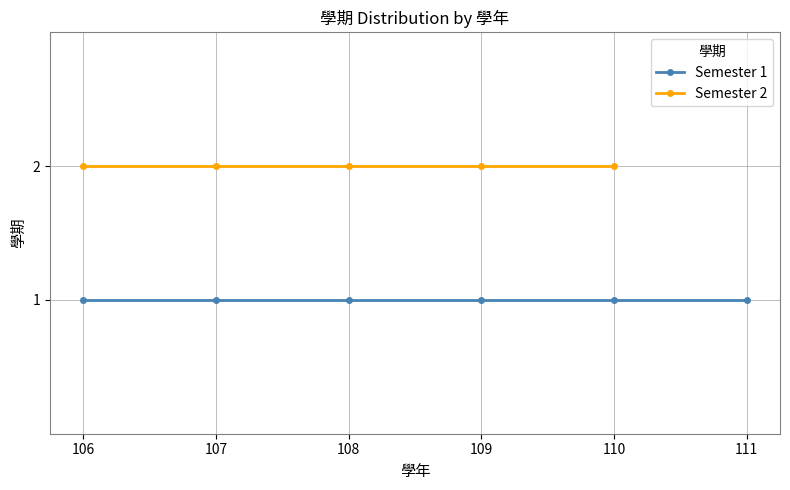

Where is the data nearest to the value 1?

106